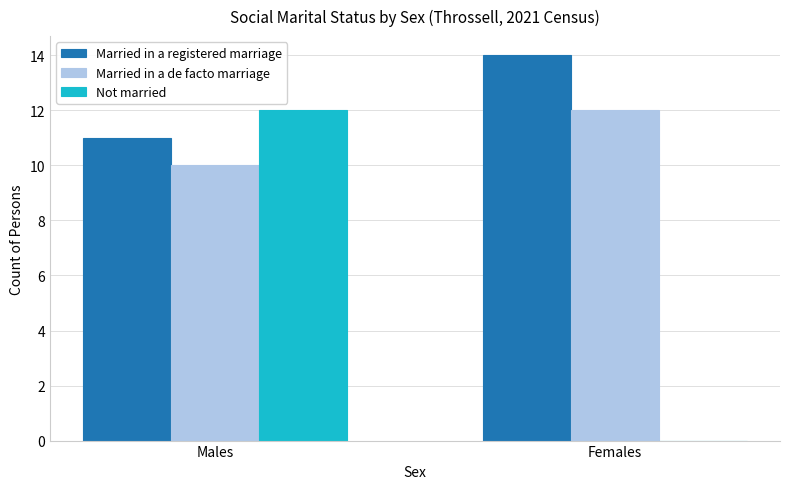

What is the maximum value for Married in a registered marriage?

14